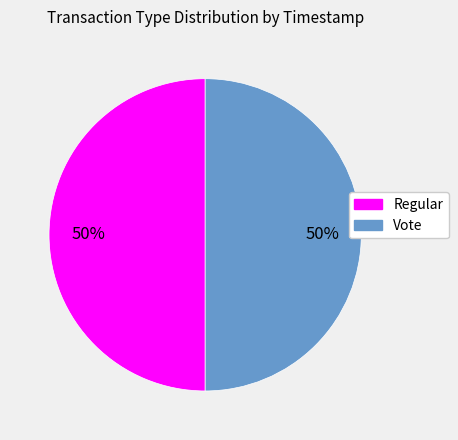

Is the sum of Regular and Vote greater than half?

Yes